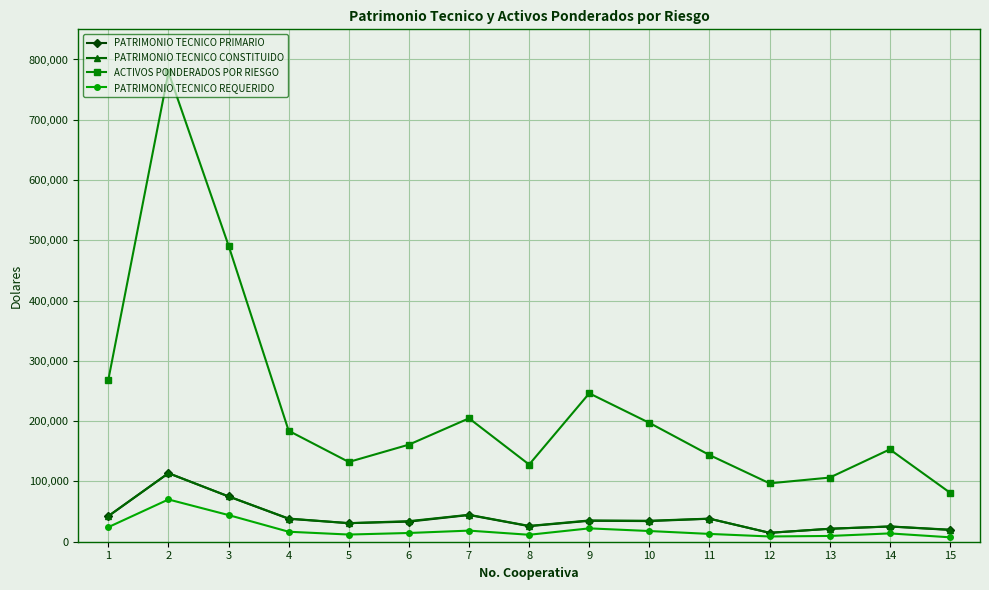

Which series has the widest spread of values?

ACTIVOS PONDERADOS POR RIESGO